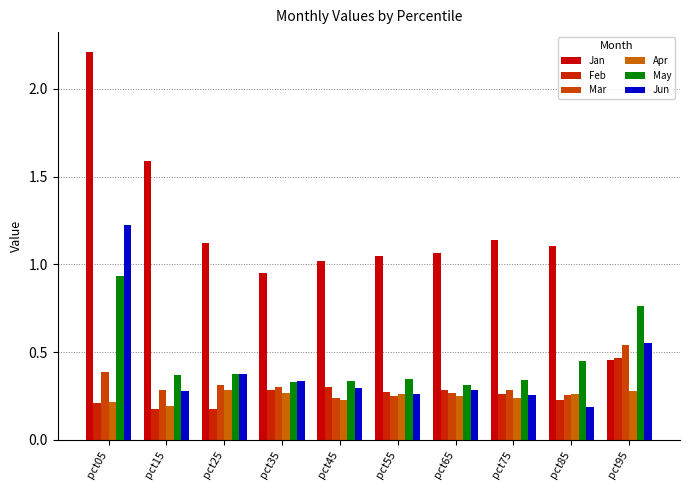

The Jun series shows 0.3 at pct65. True or false?

True